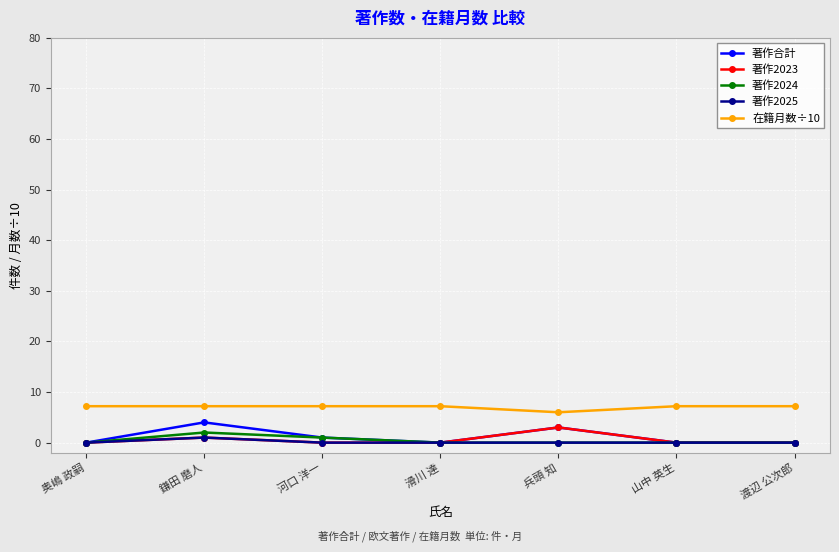

Reading left to right, transcribe all the data shown in this chart.

著作合計: 0.0	4.0	1.0	0.0	3.0	0.0	0.0
著作2023: 0.0	1.0	0.0	0.0	3.0	0.0	0.0
著作2024: 0.0	2.0	1.0	0.0	0.0	0.0	0.0
著作2025: 0.0	1.0	0.0	0.0	0.0	0.0	0.0
在籍月数÷10: 7.2	7.2	7.2	7.2	6.0	7.2	7.2